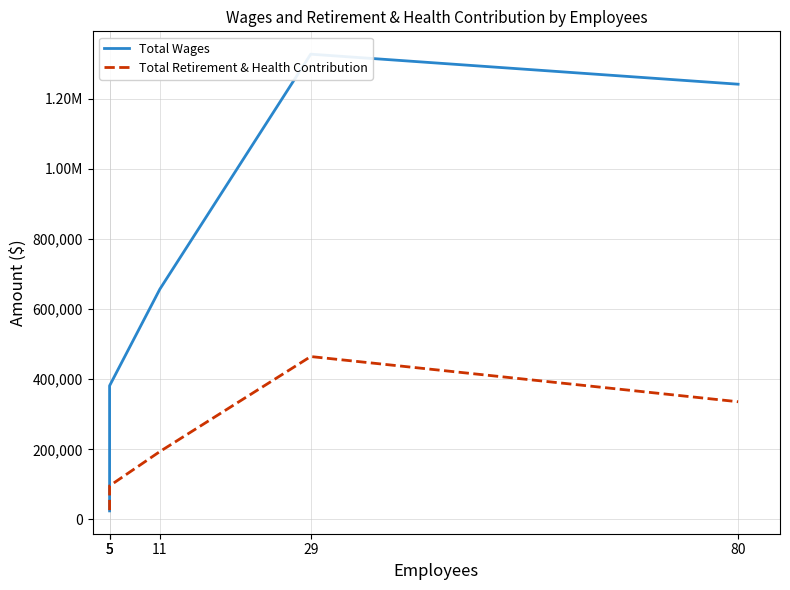

How many interior local peaks does the Total Retirement & Health Contribution series have?

1